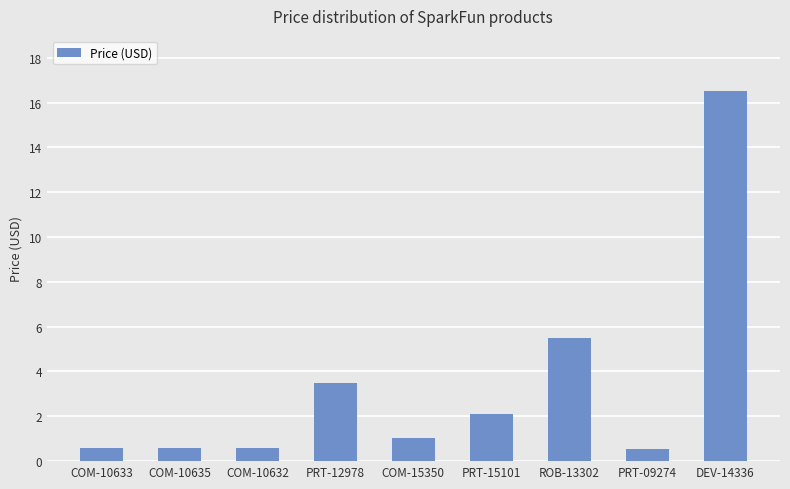

What is the label of the 2nd bar from the left?

COM-10635